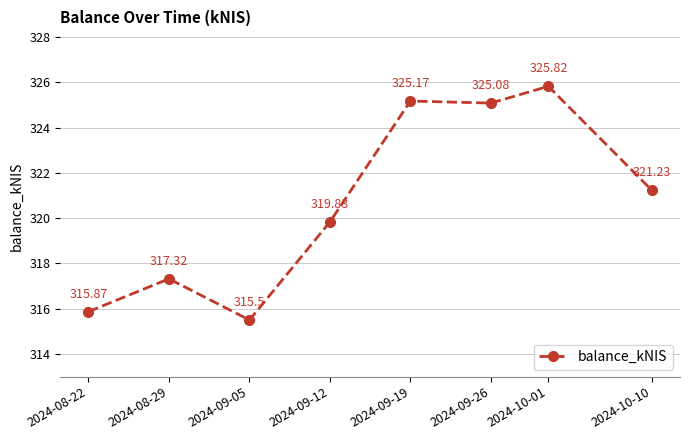

What is the difference between the second highest and second lowest values?

9.3